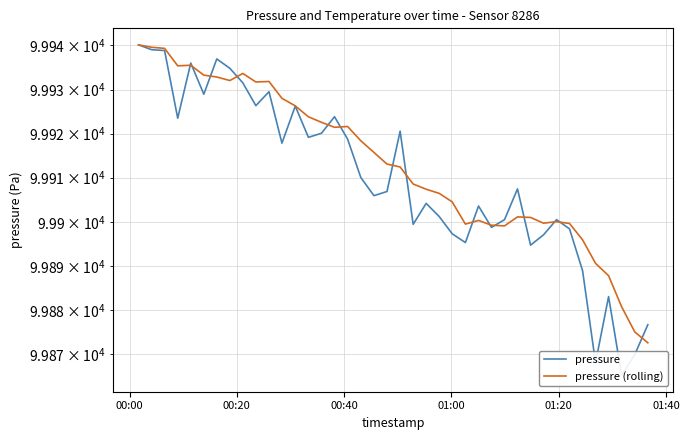

How many values in the pressure (rolling) series are below 99913?

20